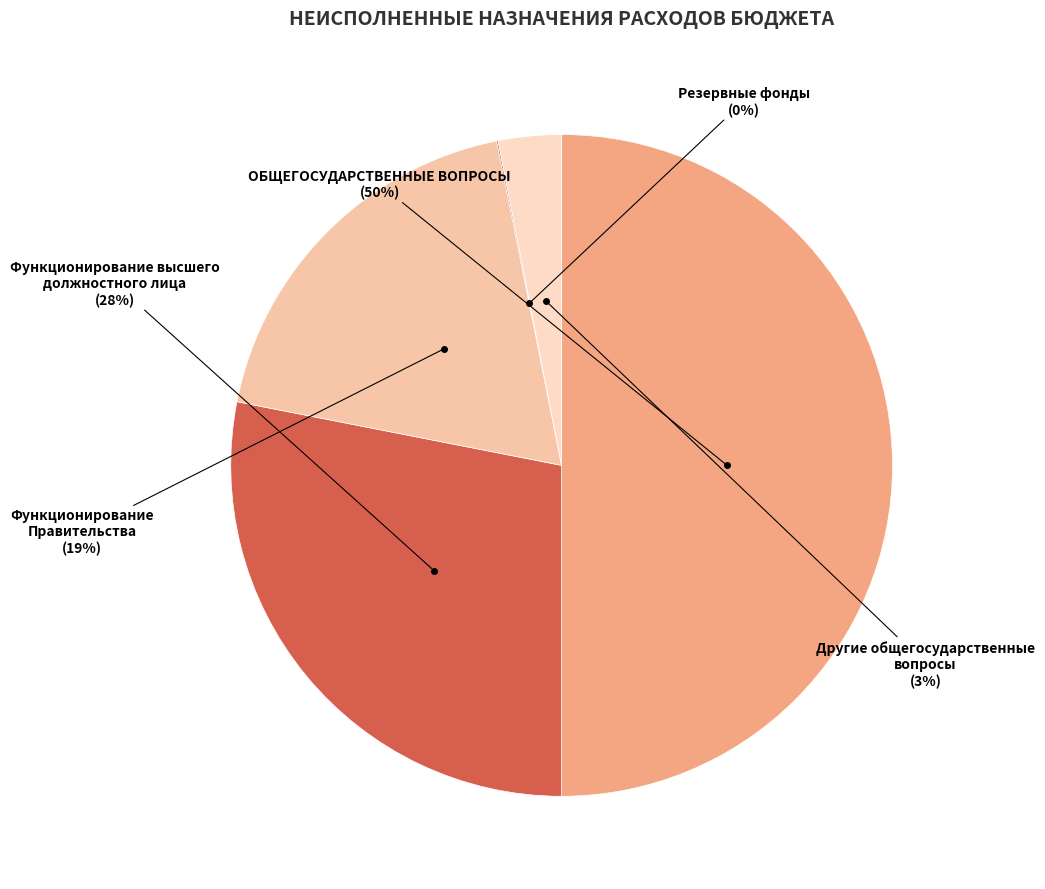

Is it true that ОБЩЕГОСУДАРСТВЕННЫЕ ВОПРОСЫ is 58% of the pie?

False